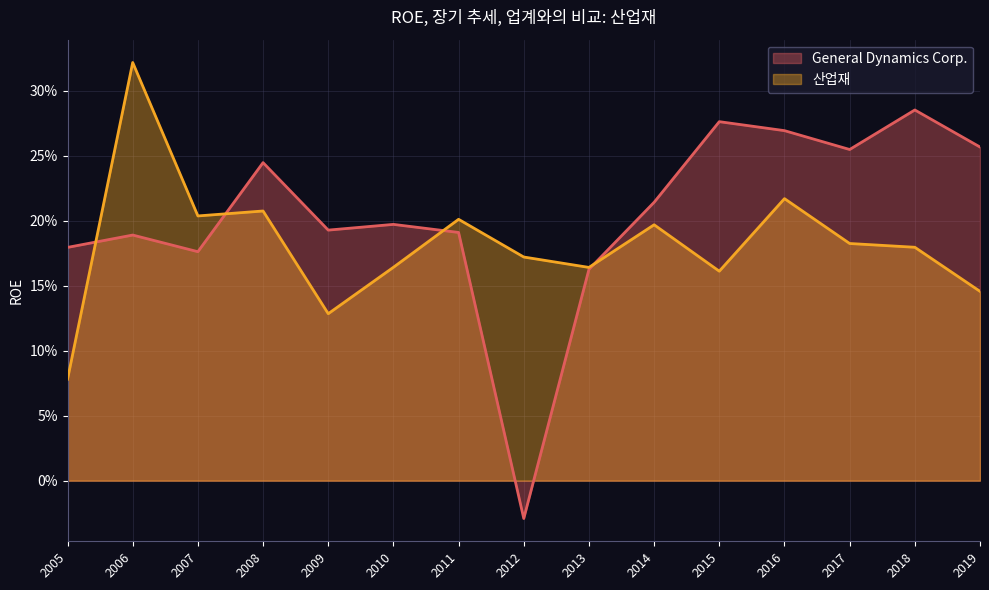

True or false: 산업재 has more than 1 points higher than both neighbors.

True